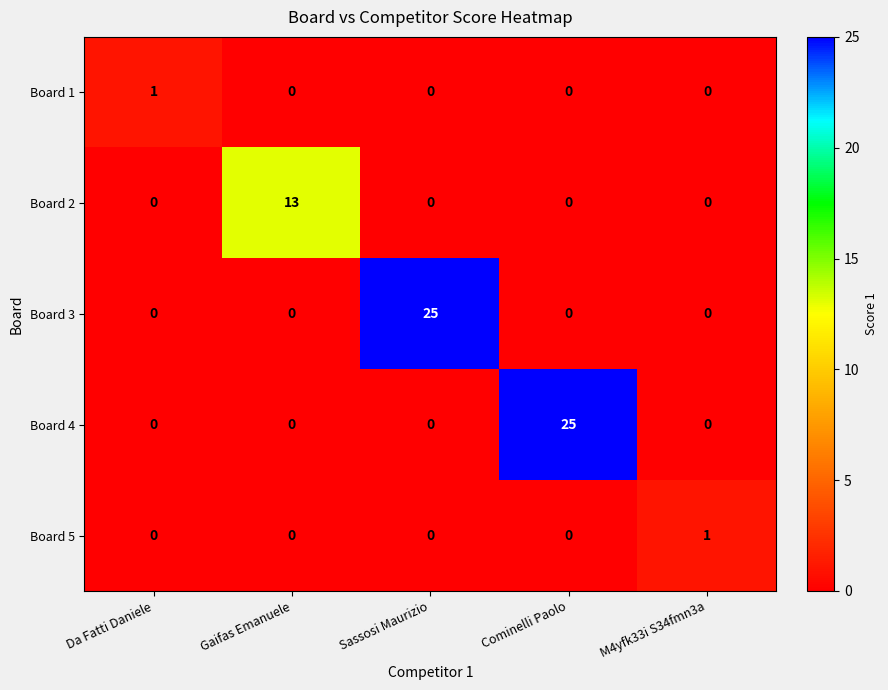

What is the total value across all series at M4yfk33i S34fmn3a?

1